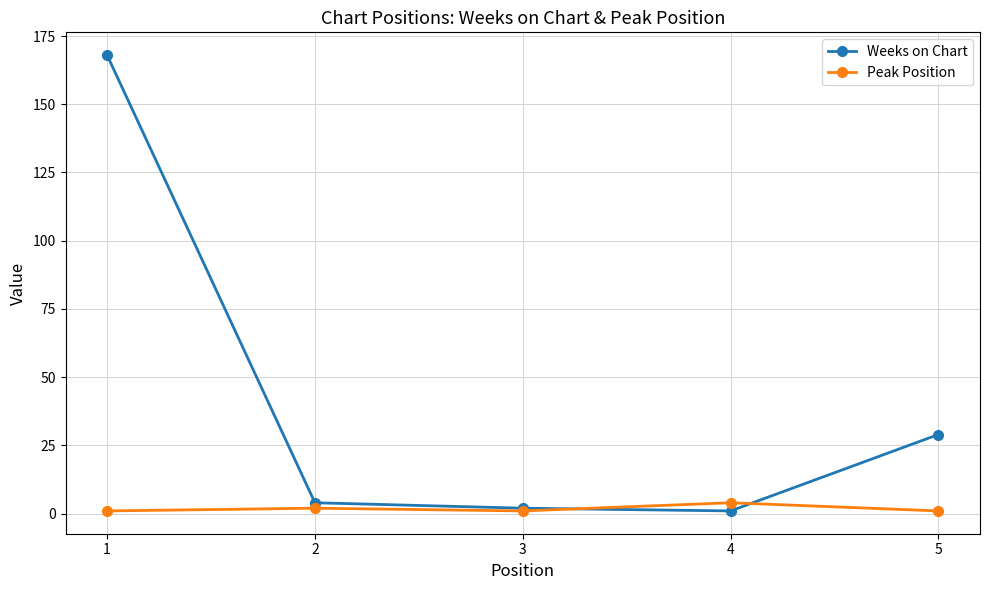

True or false: Weeks on Chart has more than 2 points higher than both neighbors.

False